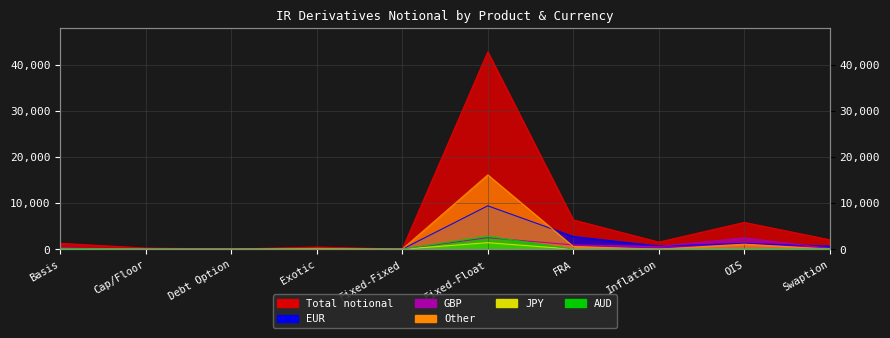

What is the label of the 1st point from the left?

Basis